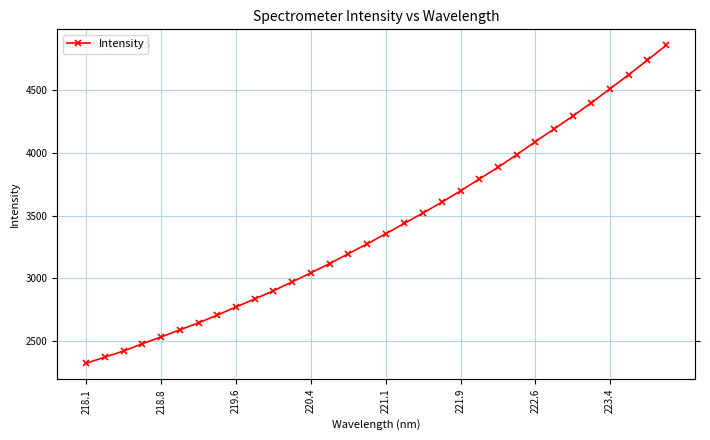

What is the difference between the maximum and minimum values?

2540.2